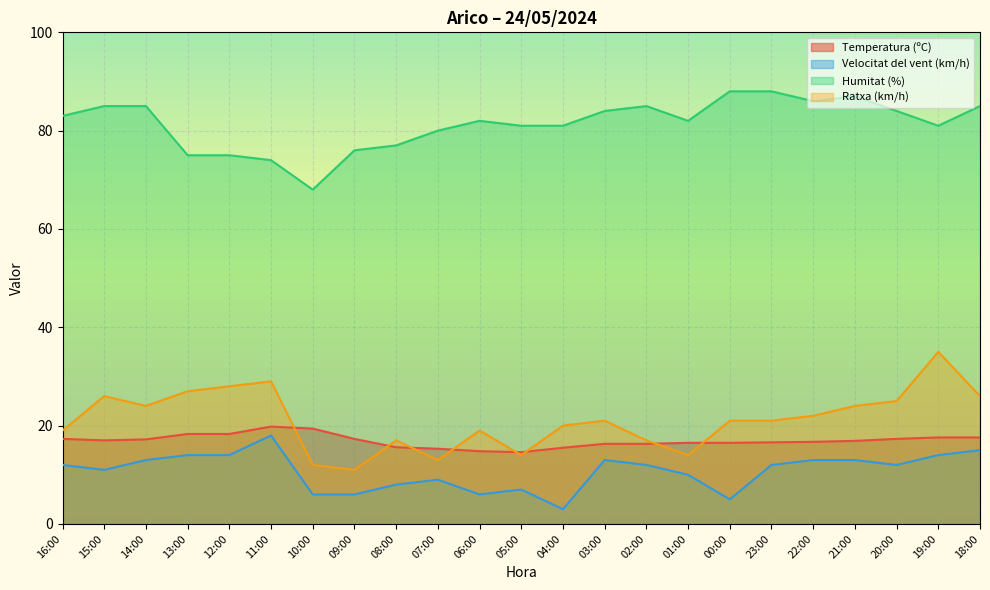

What is the difference between the second highest and second lowest values in the Velocitat del vent (km/h) series?

10.0